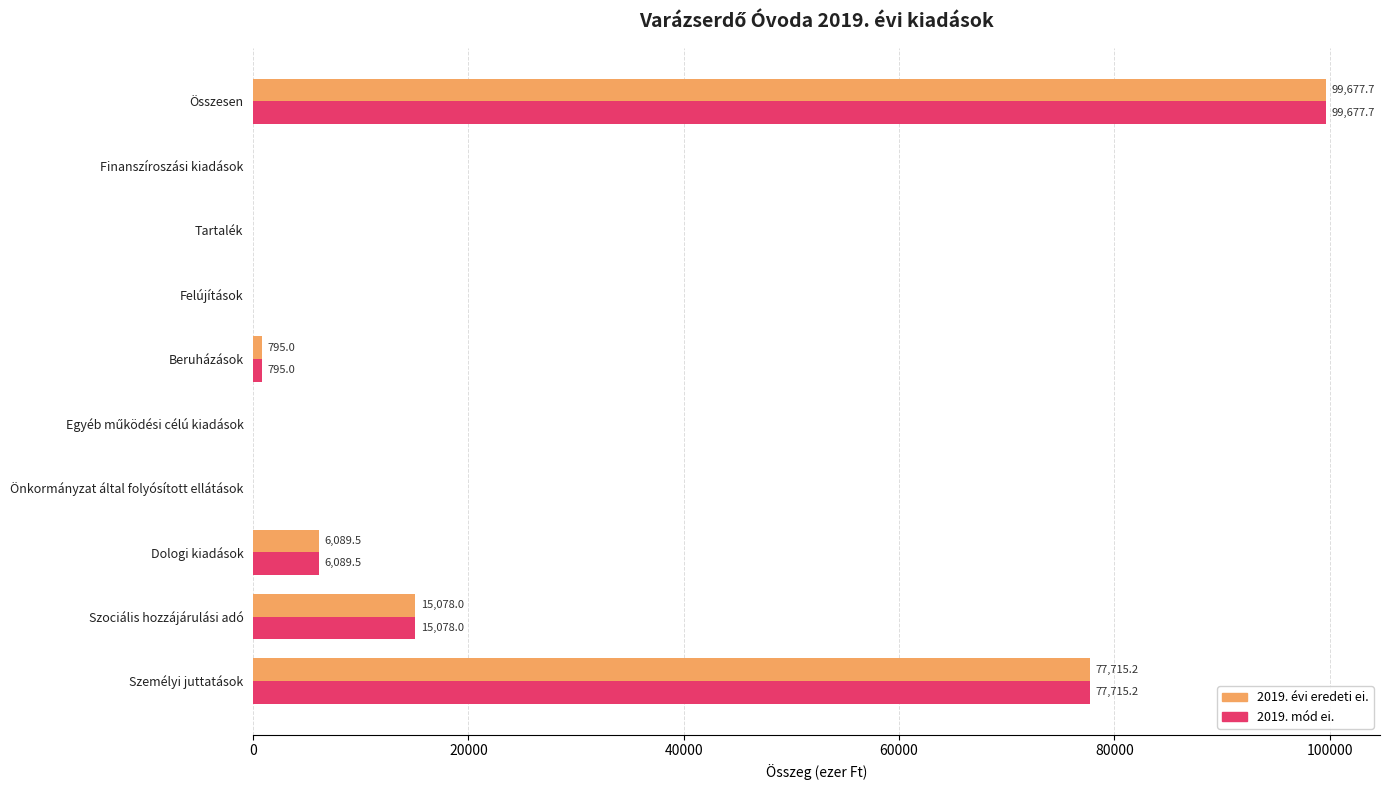

True or false: 2019. mód ei. has a value of 15078.0 at Szociális hozzájárulási adó.

True